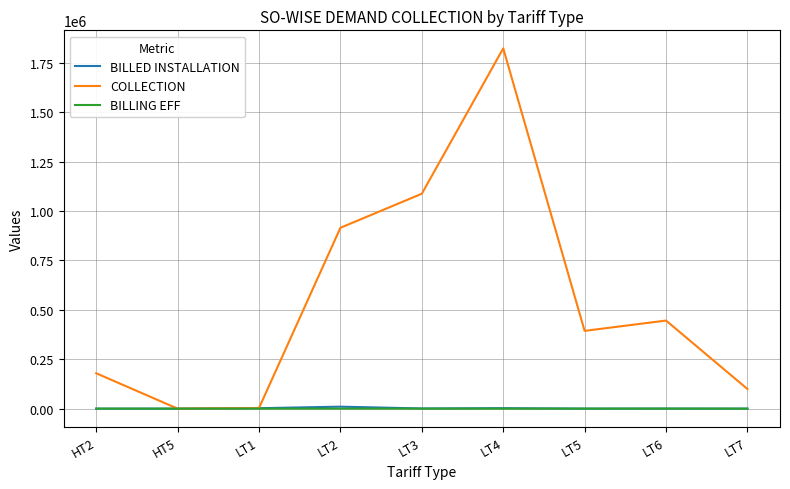

Which series has the largest total across all categories?

COLLECTION